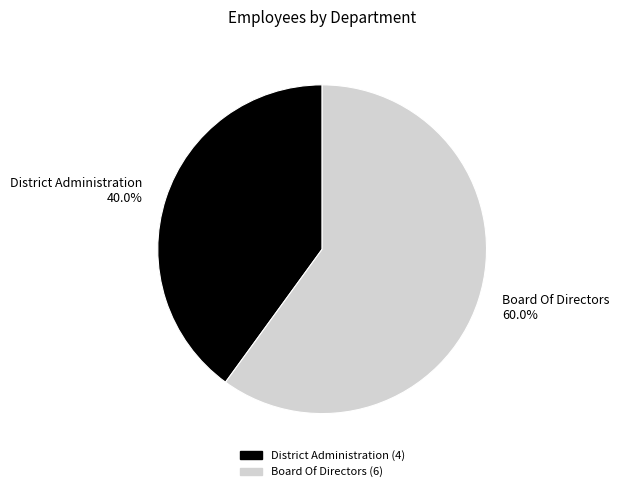

Which has a higher value, District Administration or Board Of Directors?

Board Of Directors